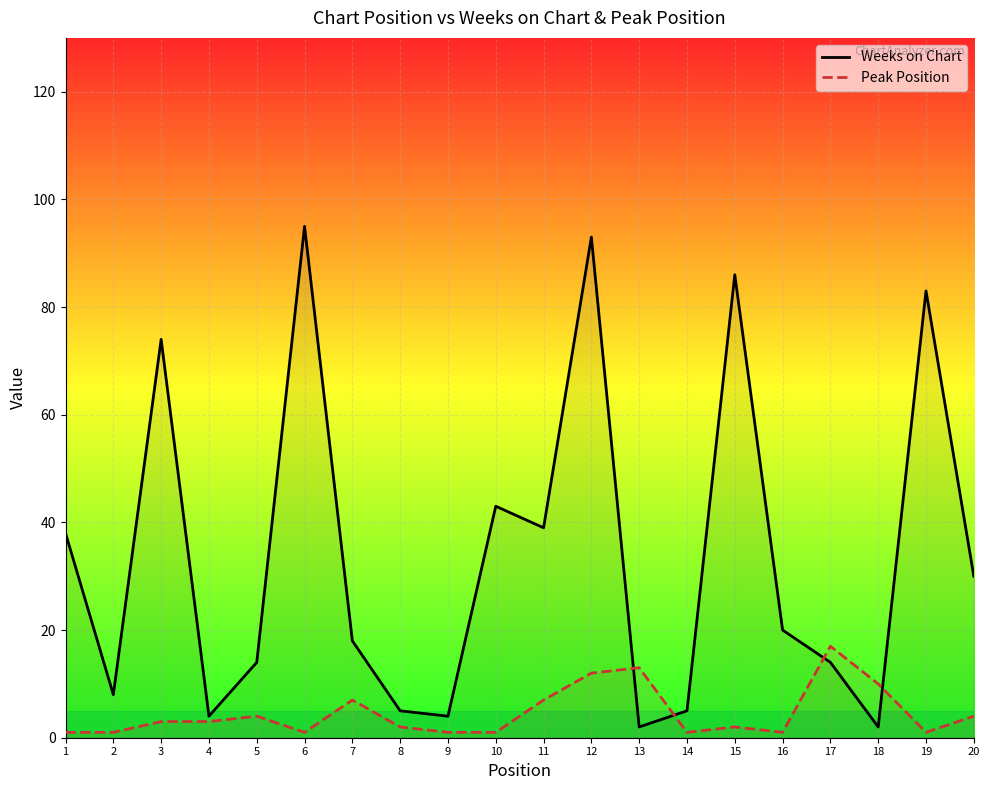

Which series ends up on top after the final intersection of Weeks on Chart and Peak Position?

Weeks on Chart